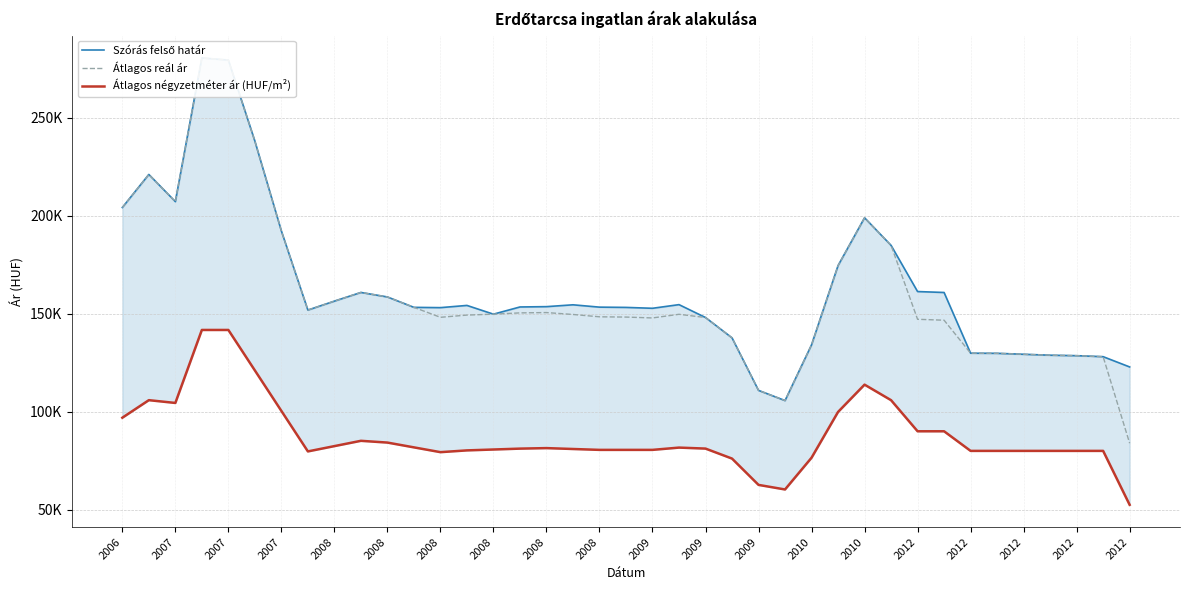

How many interior local valleys does the Szórás felső határ series have?

6